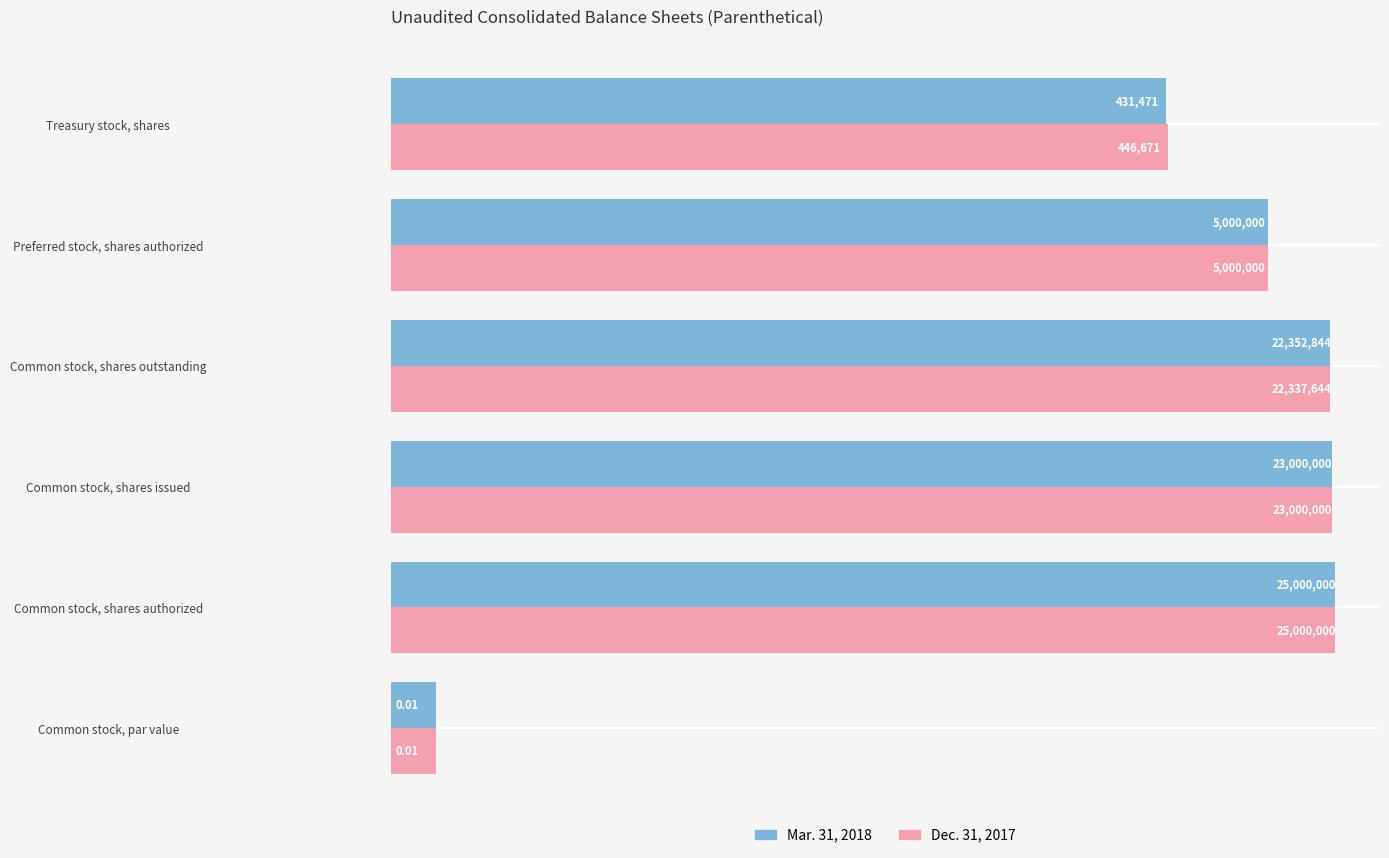

How many groups of bars are there?

6